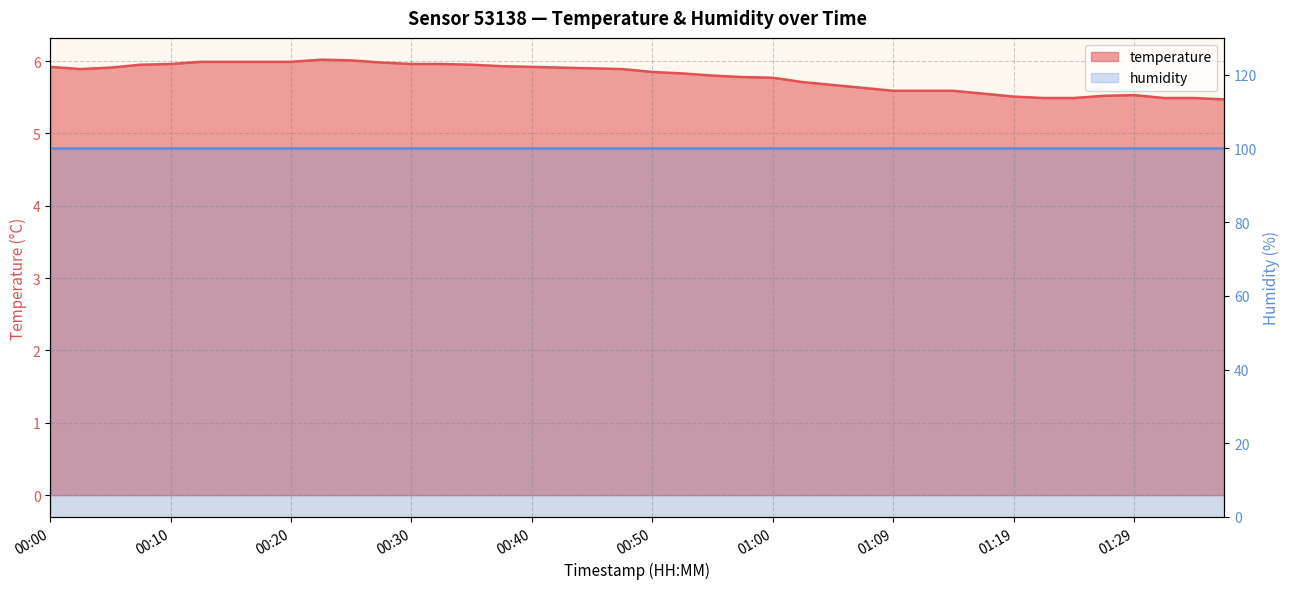

List the labels in order of value, largest first.

00:23, 00:25, 00:13, 00:15, 00:18, 00:20, 00:27, 00:10, 00:30, 00:32, 00:08, 00:35, 00:37, 00:00, 00:40, 00:05, 00:42, 00:45, 00:03, 00:47, 00:50, 00:52, 00:55, 00:57, 01:00, 01:02, 01:05, 01:07, 01:09, 01:12, 01:14, 01:17, 01:29, 01:27, 01:19, 01:22, 01:24, 01:32, 01:34, 01:37